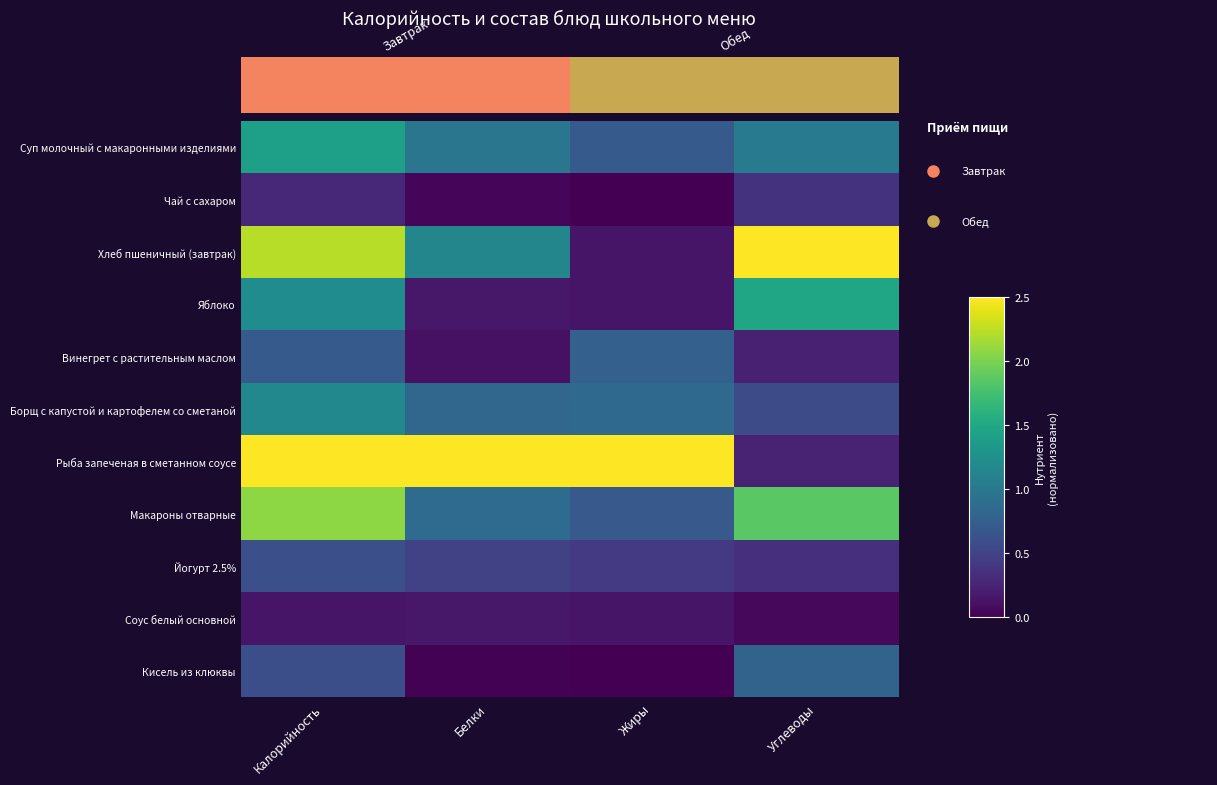

At how many categories does at least one series exceed 0?

4